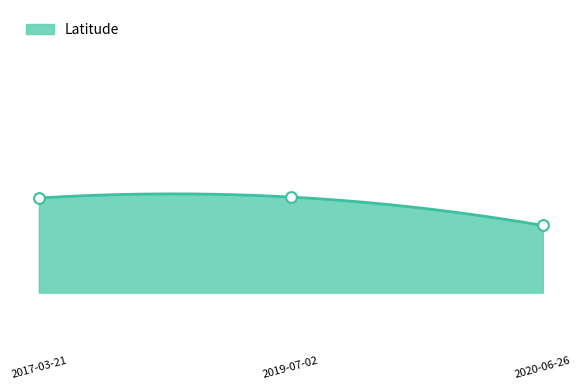

Which has a higher value, 2017-03-21 or 2019-07-02?

2019-07-02